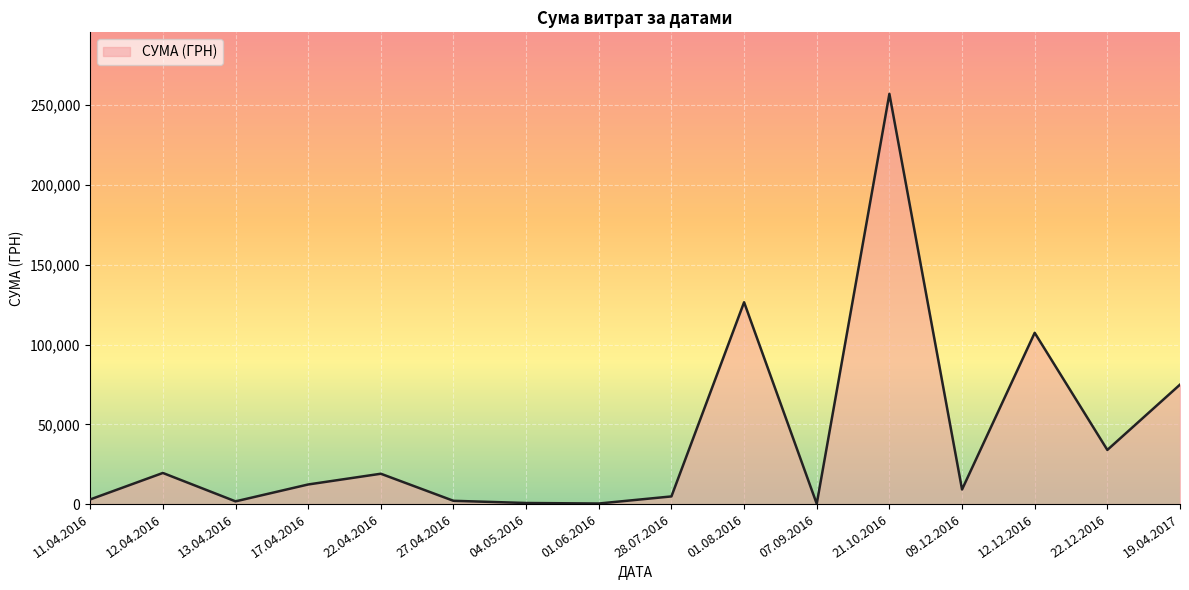

Which label corresponds to the largest value in the chart?

21.10.2016